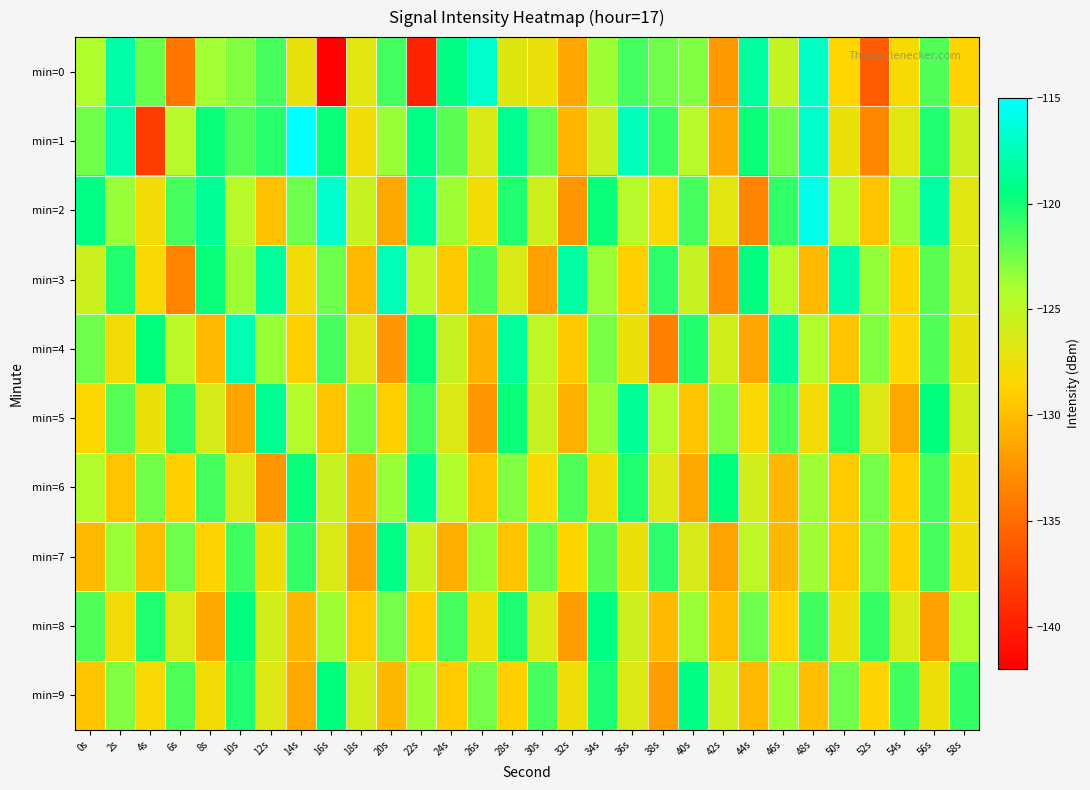

Reading left to right, what are all the values shown in this chart?

min=0: 0s=-124.1	2s=-118.0	4s=-122.3	6s=-134.3	8s=-123.7	10s=-122.9	12s=-121.3	14s=-127.3	16s=-141.8	18s=-126.9	20s=-121.3	22s=-139.7	24s=-119.4	26s=-116.8	28s=-126.8	30s=-127.4	32s=-131.4	34s=-123.6	36s=-121.3	38s=-122.4	40s=-122.9	42s=-132.2	44s=-118.4	46s=-125.2	48s=-117.1	50s=-128.5	52s=-135.9	54s=-128.1	56s=-121.7	58s=-128.6
min=1: 0s=-122.5	2s=-117.8	4s=-138.0	6s=-124.6	8s=-119.7	10s=-121.6	12s=-120.6	14s=-115.0	16s=-119.8	18s=-127.8	20s=-123.5	22s=-119.2	24s=-121.9	26s=-126.3	28s=-118.9	30s=-122.1	32s=-130.4	34s=-125.7	36s=-117.3	38s=-121.0	40s=-124.6	42s=-131.2	44s=-119.8	46s=-122.5	48s=-116.9	50s=-127.3	52s=-133.2	54s=-126.8	56s=-120.3	58s=-125.7
min=2: 0s=-119.2	2s=-123.5	4s=-127.9	6s=-121.3	8s=-118.7	10s=-124.6	12s=-129.9	14s=-122.3	16s=-116.8	18s=-125.3	20s=-131.2	22s=-118.5	24s=-123.7	26s=-127.9	28s=-120.3	30s=-125.7	32s=-132.4	34s=-119.8	36s=-124.6	38s=-128.2	40s=-121.3	42s=-126.9	44s=-133.4	46s=-120.8	48s=-115.9	50s=-124.3	52s=-129.7	54s=-123.5	56s=-118.2	58s=-126.8
min=3: 0s=-125.7	2s=-120.3	4s=-128.2	6s=-133.4	8s=-119.8	10s=-123.7	12s=-118.5	14s=-127.9	16s=-122.3	18s=-130.2	20s=-117.6	22s=-124.9	24s=-129.3	26s=-121.7	28s=-126.5	30s=-131.8	32s=-118.2	34s=-123.6	36s=-128.9	38s=-120.7	40s=-125.3	42s=-132.8	44s=-119.5	46s=-124.7	48s=-130.2	50s=-117.9	52s=-123.3	54s=-128.6	56s=-121.9	58s=-126.3
min=4: 0s=-122.3	2s=-127.9	4s=-119.6	6s=-124.8	8s=-130.2	10s=-117.7	12s=-123.5	14s=-128.9	16s=-121.3	18s=-126.7	20s=-132.2	22s=-119.8	24s=-125.3	26s=-130.7	28s=-118.5	30s=-124.9	32s=-129.3	34s=-122.7	36s=-127.5	38s=-133.8	40s=-120.5	42s=-125.9	44s=-131.3	46s=-118.7	48s=-124.2	50s=-129.6	52s=-122.9	54s=-128.3	56s=-121.7	58s=-127.2
min=5: 0s=-128.4	2s=-121.8	4s=-127.3	6s=-120.7	8s=-126.2	10s=-131.6	12s=-118.9	14s=-124.3	16s=-129.7	18s=-122.5	20s=-128.9	22s=-121.3	24s=-126.7	26s=-132.2	28s=-119.8	30s=-125.3	32s=-130.7	34s=-123.5	36s=-118.8	38s=-124.2	40s=-129.6	42s=-122.9	44s=-128.2	46s=-121.6	48s=-127.9	50s=-120.3	52s=-126.7	54s=-131.2	56s=-119.6	58s=-125.9
min=6: 0s=-124.2	2s=-129.7	4s=-122.5	6s=-128.9	8s=-121.3	10s=-126.7	12s=-132.2	14s=-119.8	16s=-125.3	18s=-130.7	20s=-123.5	22s=-118.8	24s=-124.2	26s=-129.6	28s=-122.9	30s=-128.2	32s=-121.6	34s=-127.9	36s=-120.3	38s=-126.7	40s=-131.2	42s=-119.6	44s=-125.9	46s=-130.3	48s=-123.7	50s=-129.2	52s=-122.6	54s=-128.9	56s=-121.3	58s=-127.7
min=7: 0s=-130.2	2s=-123.6	4s=-129.9	6s=-122.3	8s=-128.7	10s=-121.2	12s=-127.6	14s=-120.9	16s=-126.3	18s=-131.7	20s=-119.2	22s=-125.6	24s=-130.9	26s=-123.3	28s=-129.7	30s=-122.2	32s=-128.6	34s=-121.9	36s=-127.3	38s=-120.7	40s=-126.2	42s=-131.6	44s=-124.9	46s=-130.3	48s=-123.7	50s=-129.2	52s=-122.6	54s=-128.9	56s=-121.3	58s=-127.7
min=8: 0s=-121.6	2s=-127.9	4s=-120.3	6s=-126.7	8s=-131.2	10s=-119.6	12s=-125.9	14s=-130.3	16s=-123.7	18s=-129.2	20s=-122.6	22s=-128.9	24s=-121.3	26s=-127.7	28s=-120.2	30s=-126.6	32s=-131.9	34s=-119.3	36s=-125.7	38s=-130.2	40s=-123.6	42s=-129.9	44s=-122.3	46s=-128.7	48s=-121.2	50s=-127.6	52s=-120.9	54s=-126.3	56s=-131.7	58s=-124.2
min=9: 0s=-129.6	2s=-122.9	4s=-128.2	6s=-121.6	8s=-127.9	10s=-120.3	12s=-126.7	14s=-131.2	16s=-119.6	18s=-125.9	20s=-130.3	22s=-123.7	24s=-129.2	26s=-122.6	28s=-128.9	30s=-121.3	32s=-127.7	34s=-120.2	36s=-126.6	38s=-131.9	40s=-119.3	42s=-125.7	44s=-130.2	46s=-123.6	48s=-129.9	50s=-122.3	52s=-128.7	54s=-121.2	56s=-127.6	58s=-120.9